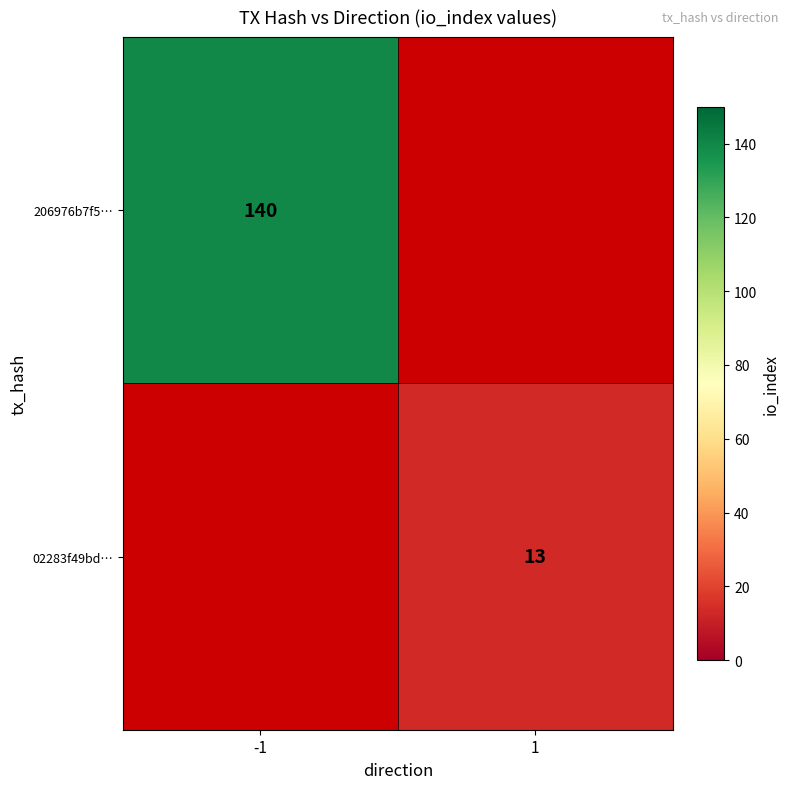

The 02283f49bd… series shows 13 at 1. True or false?

True